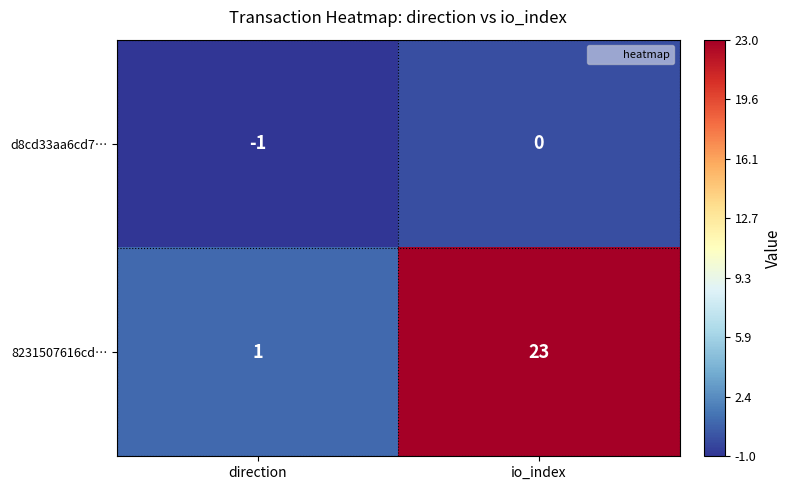

What is the sum of the 8231507616cd… values at direction and io_index?

24